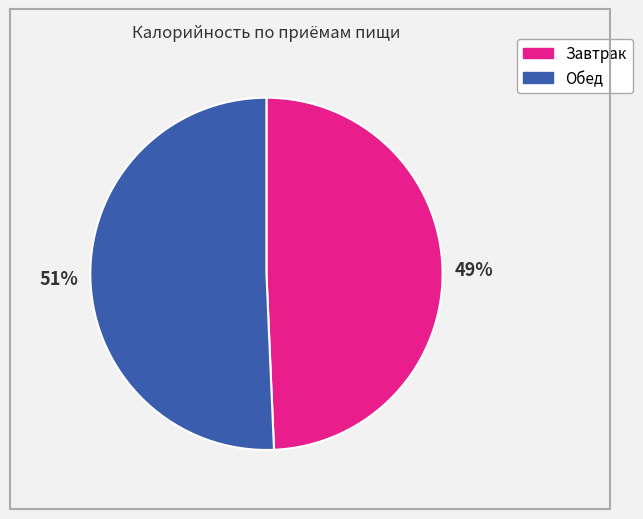

What is the majority slice?

Обед